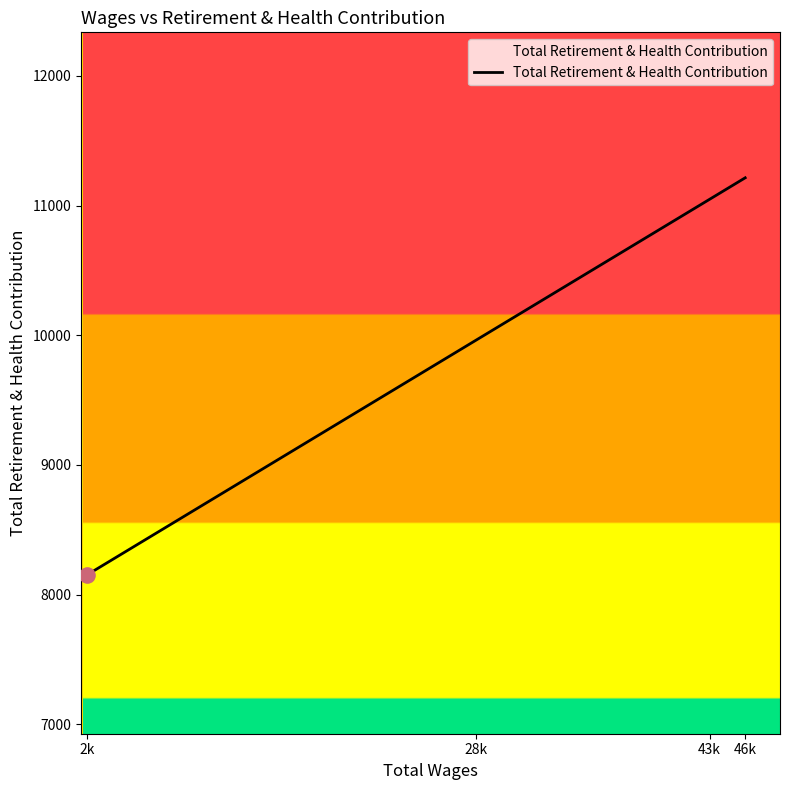

What is the ratio of the value at 43k to the value at 2k?

1.4